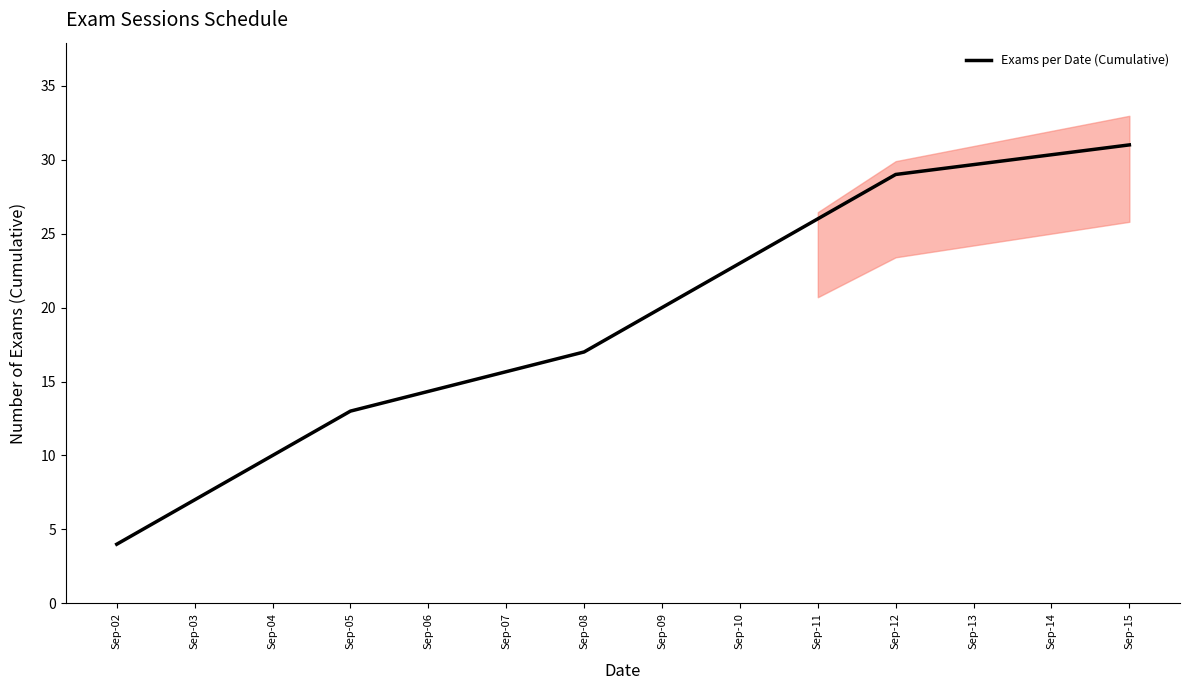

The Exams per Date (Cumulative) series shows 32 at Sep-09. True or false?

False